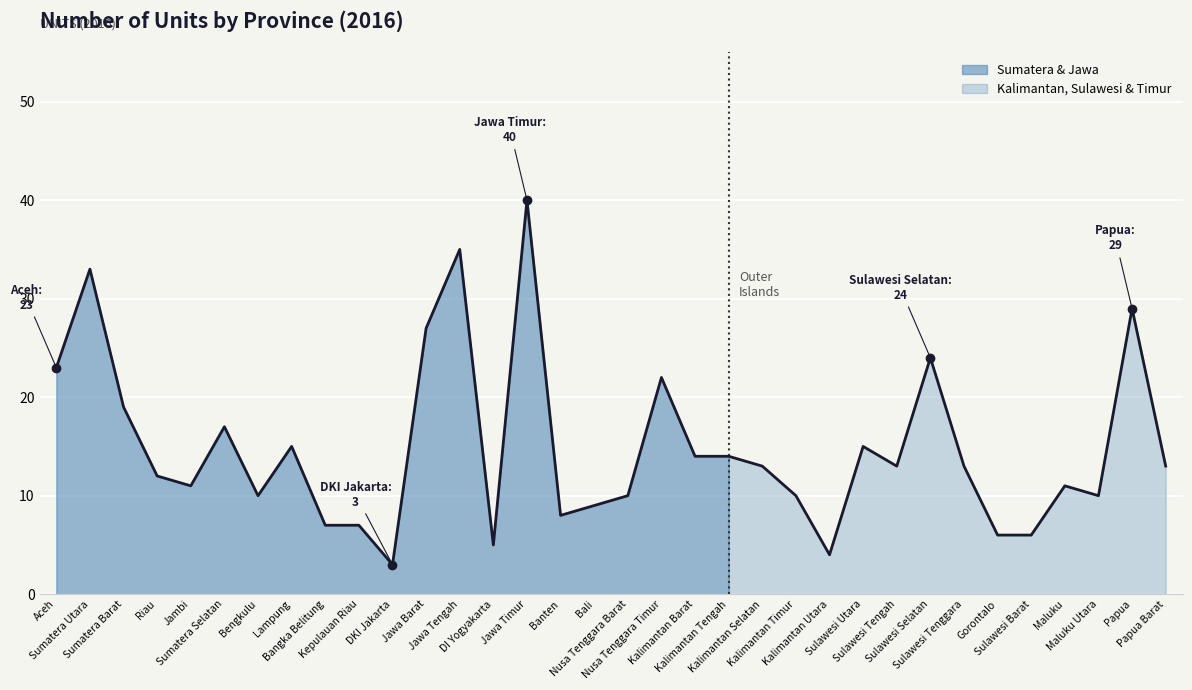

What is the change in value from Jambi to Lampung?

+4